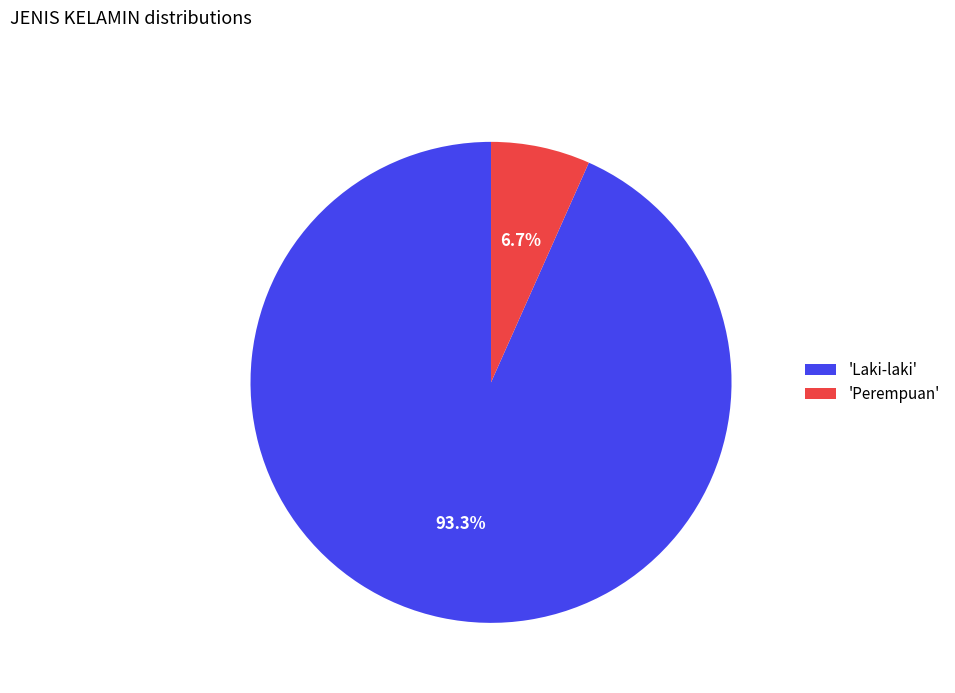

Does any single category account for the majority?

Yes